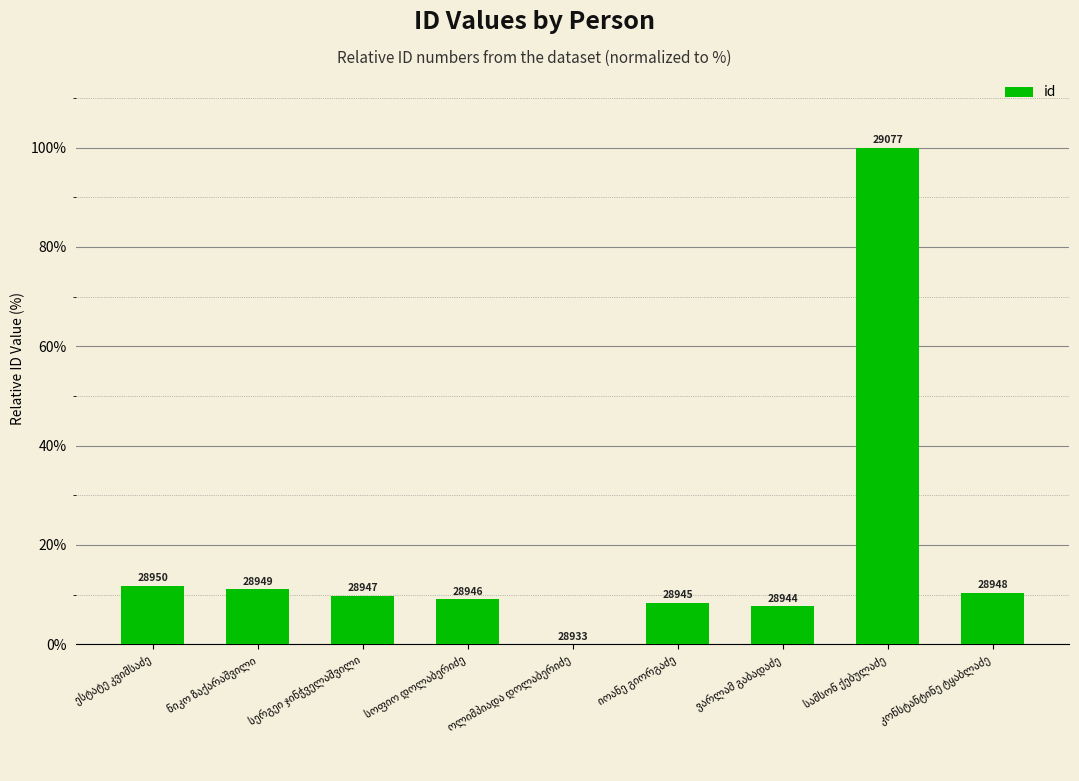

Does the chart contain stacked bars?

No